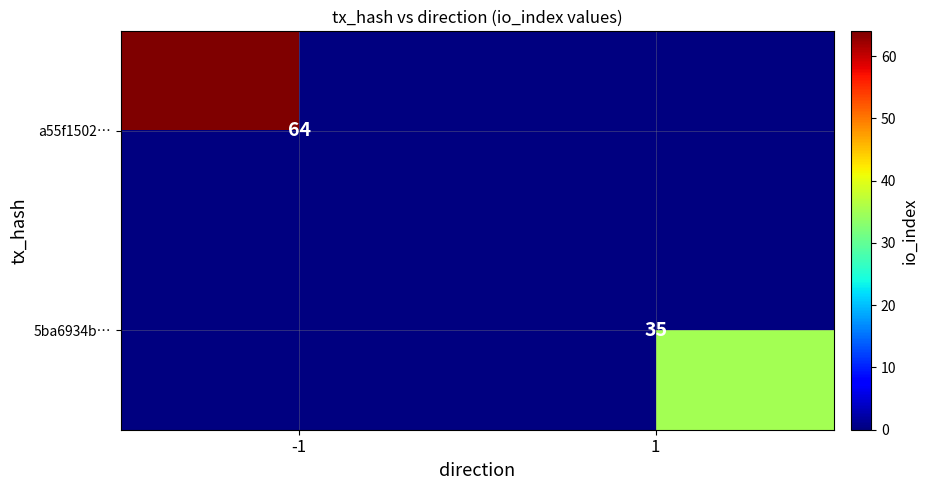

The value of 5ba6934b… at 1 is 35. True or false?

True